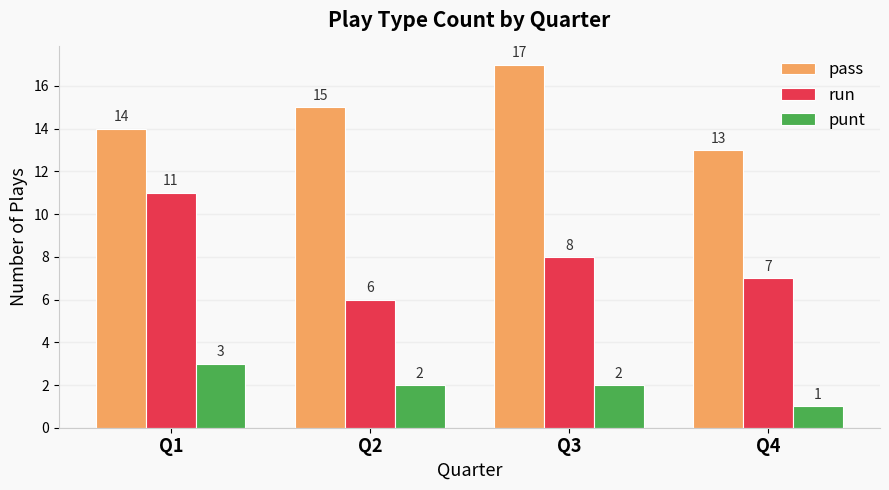

How many bars are there in each group?

3